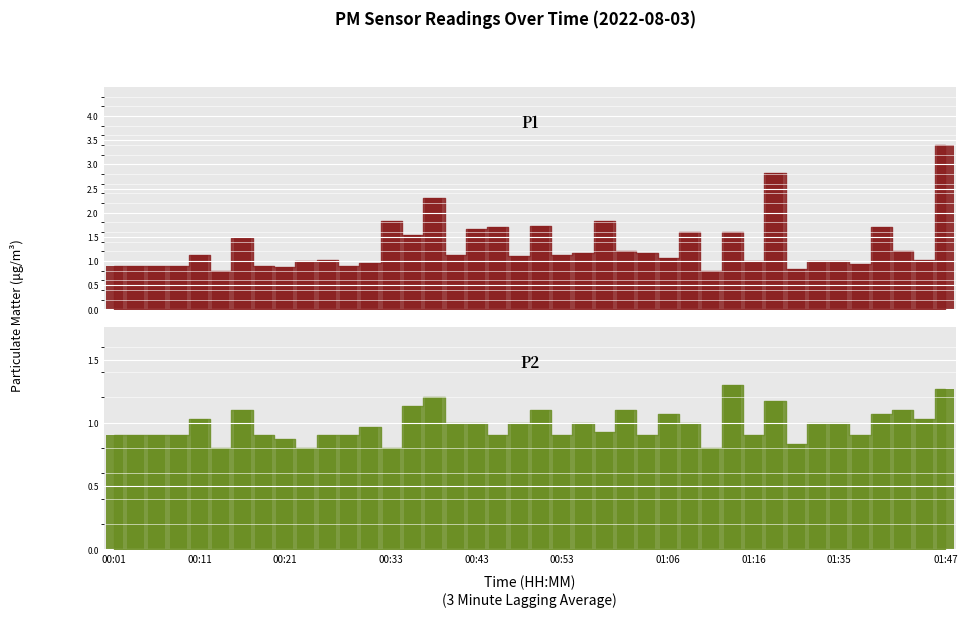

At which category is the sum across all series the highest?

01:47